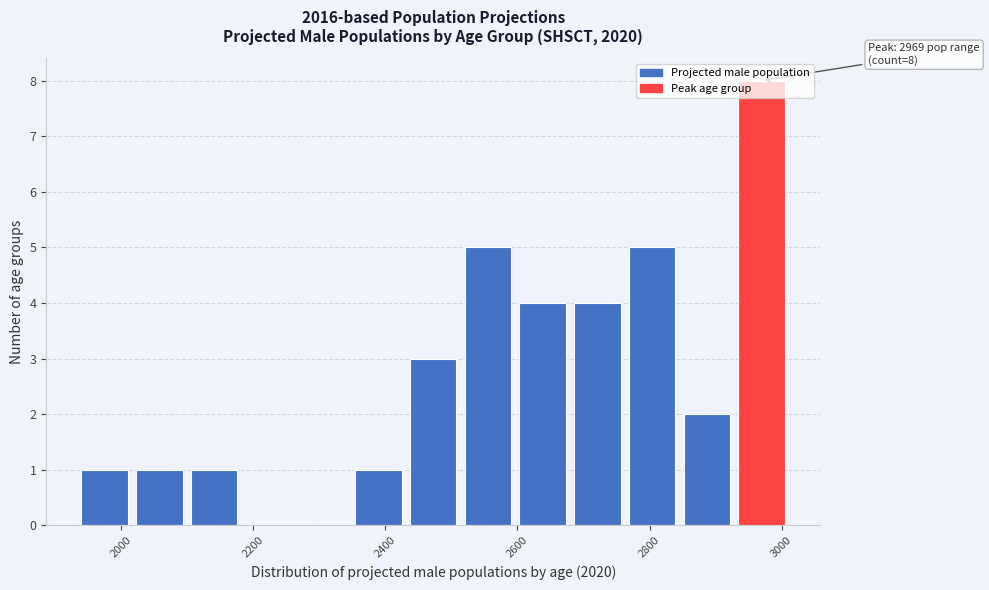

Which range on the x-axis has the tallest bar?

2920 to 3020